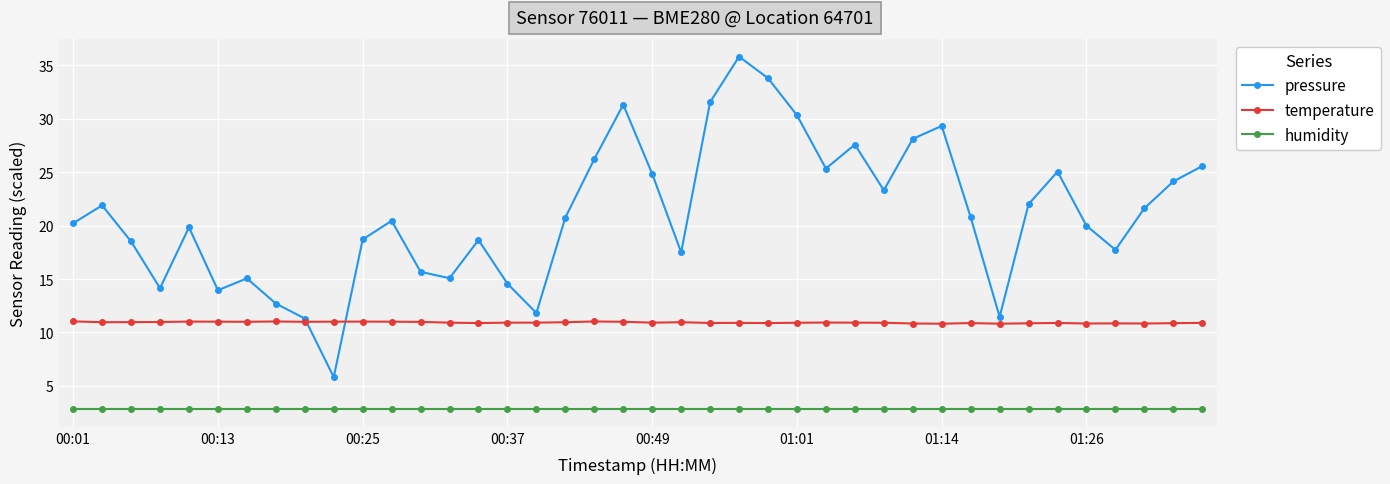

True or false: pressure has more than 2 interior local peaks.

True